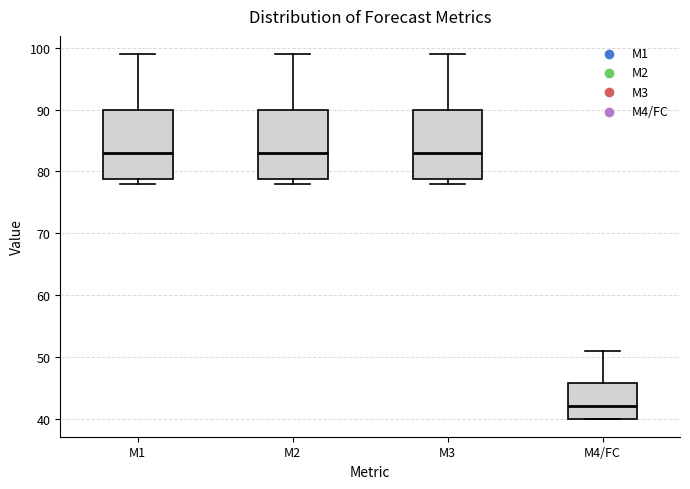

Reading left to right, read every box against the y-axis: the position of its median line, the range the box covers, and the ends of its whiskers. The values are not printed on the chart, so give them approximately, as read against the axis.

M1: median 83, box 79 to 90, whiskers 78 to 99
M2: median 83, box 79 to 90, whiskers 78 to 99
M3: median 83, box 79 to 90, whiskers 78 to 99
M4/FC: median 42, box 40 to 46, whiskers 40 to 51